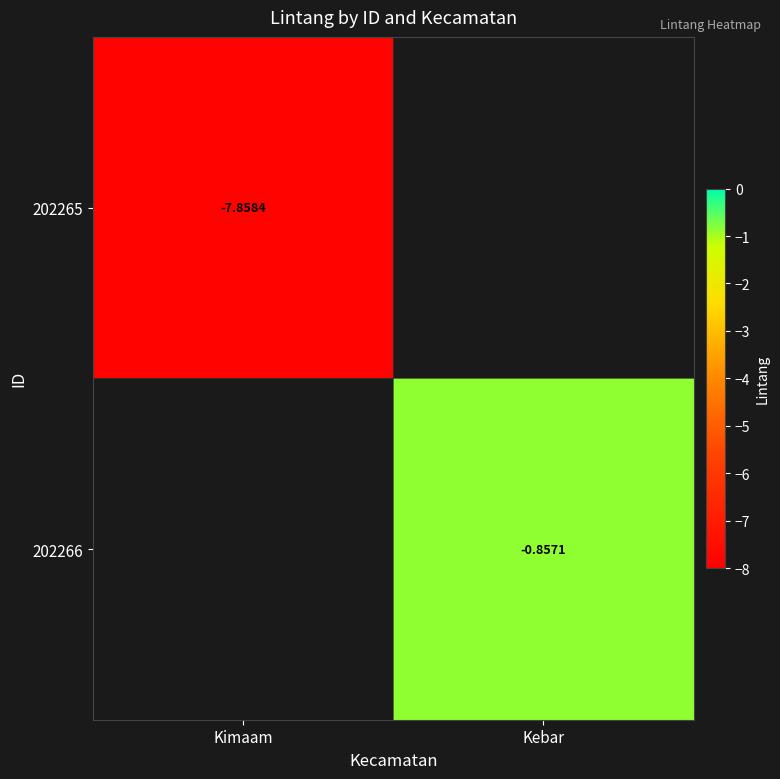

Is the value of 202266 at Kebar greater than the value of 202265 at Kimaam?

Yes